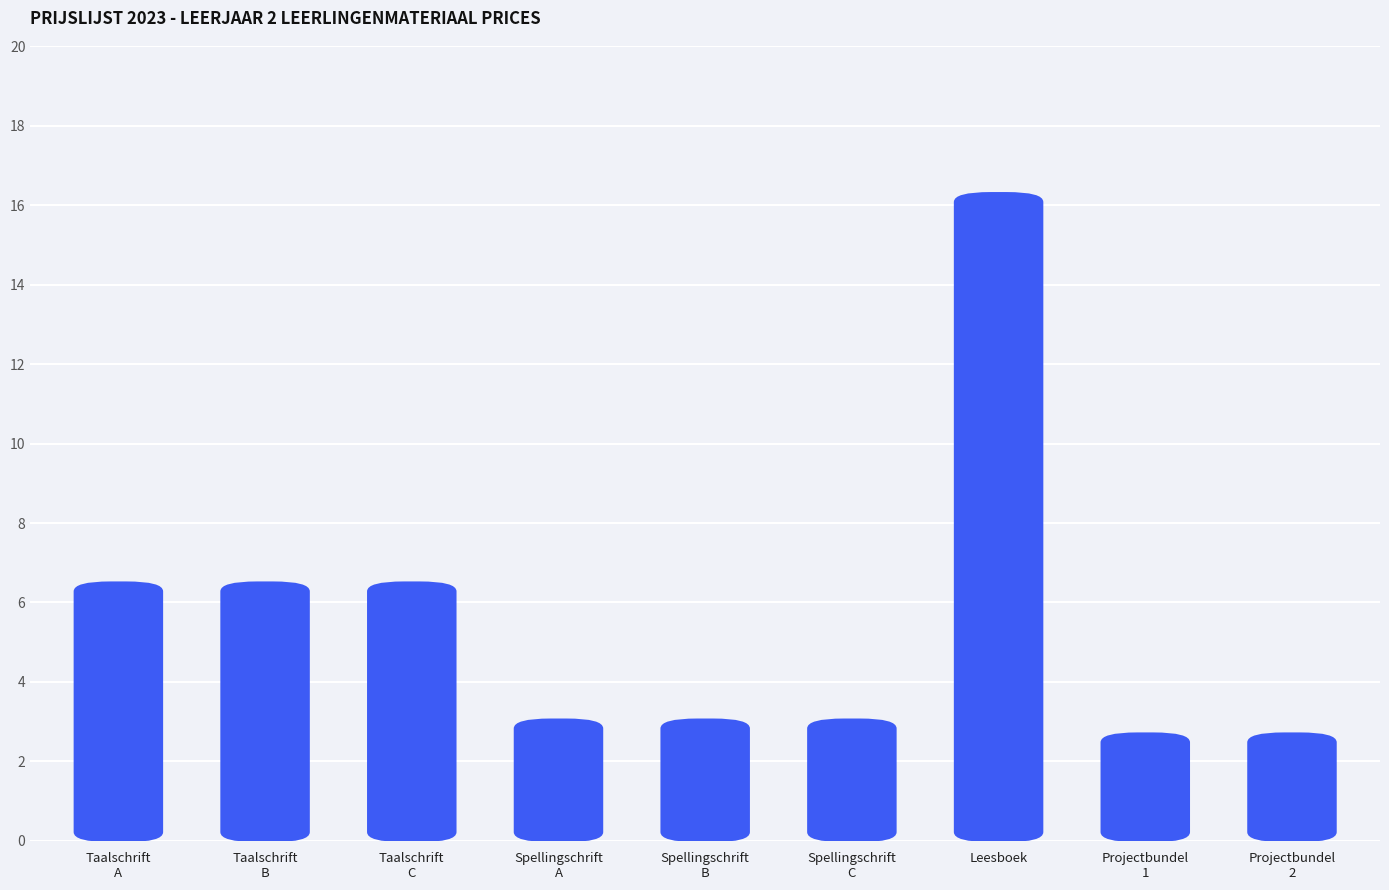

Between TALENT 2 - Spellingschrift A and TALENT 2 - Taalschrift C, which is larger?

TALENT 2 - Taalschrift C